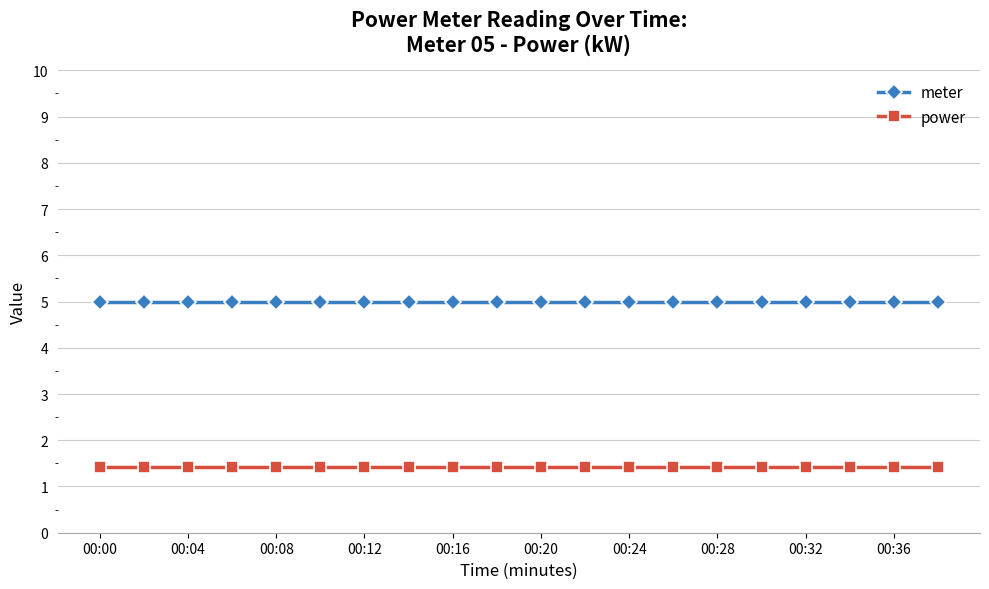

What is the sum of all power values?

28.4